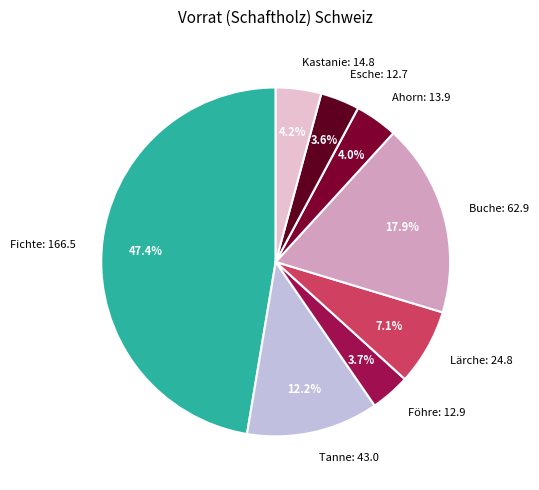

What percentage is the Buche slice, to the nearest percent?

18%